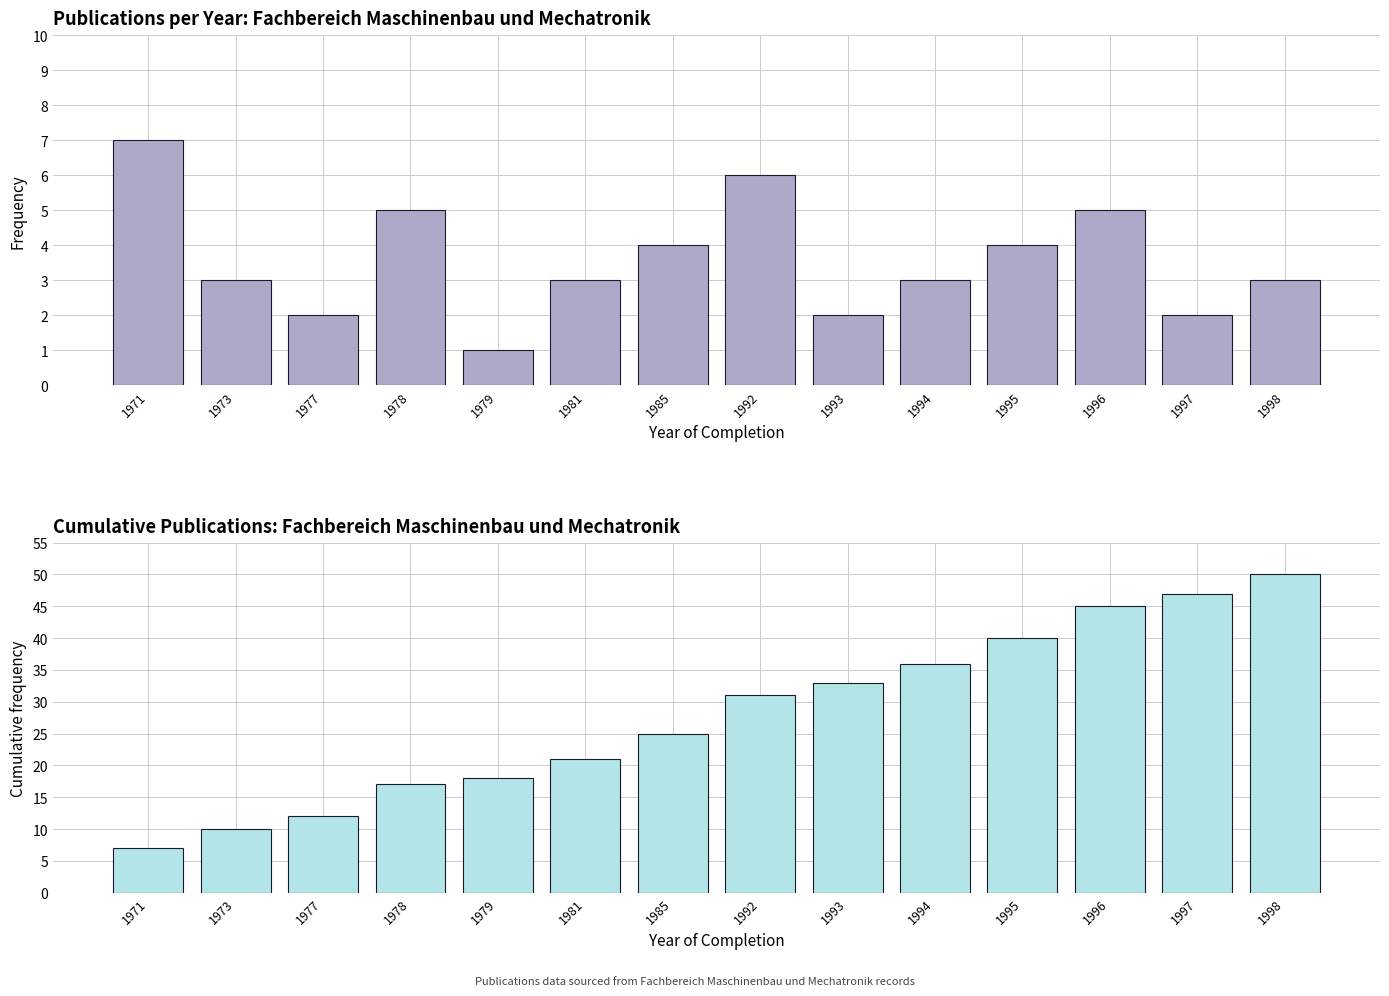

What is the minimum value shown in the chart?

1